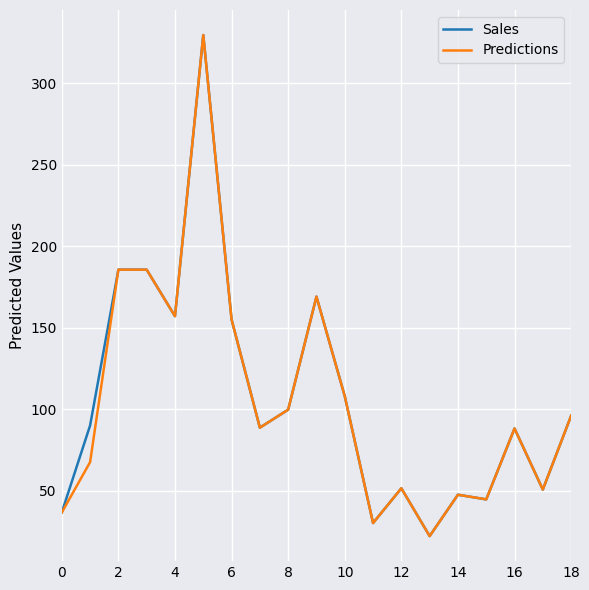

What is the greatest value displayed?

329.6